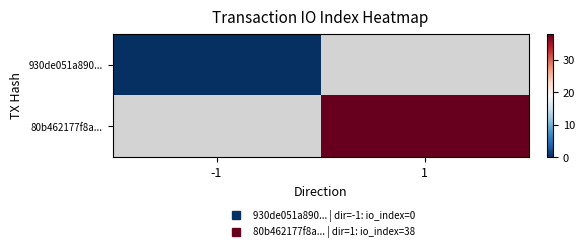

List the series in order of their peak value, highest first.

930de051a890..., 80b462177f8a...